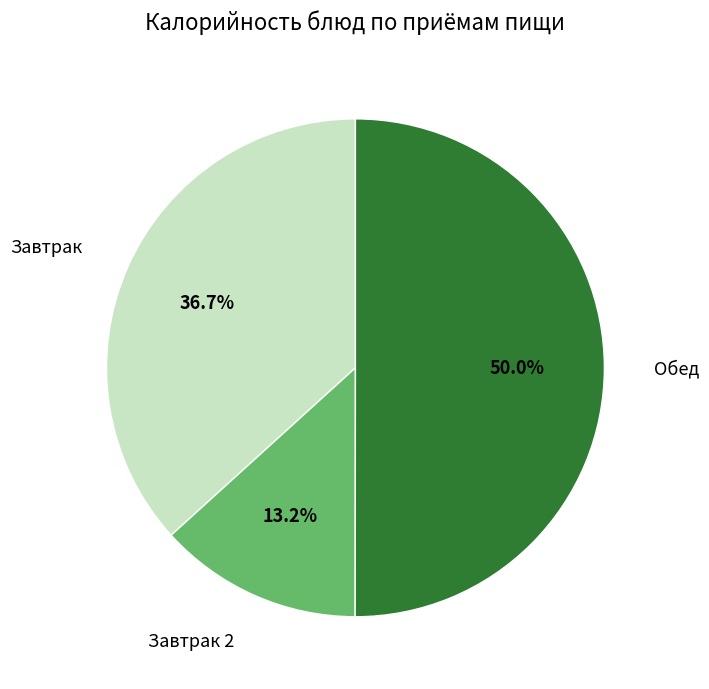

Which slice is the largest?

Обед